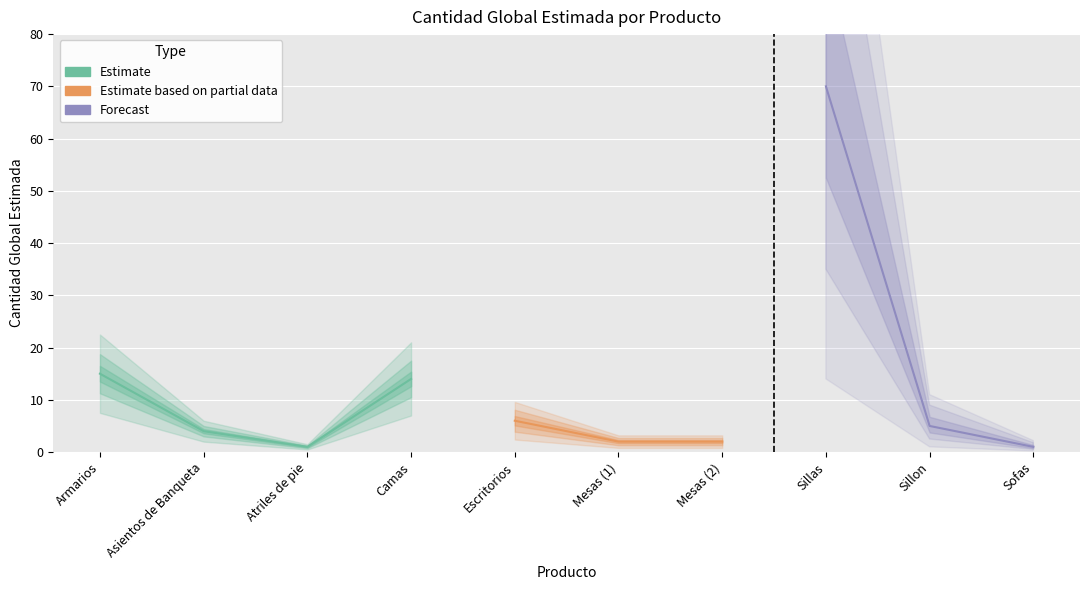

What is the sum of all values?

120